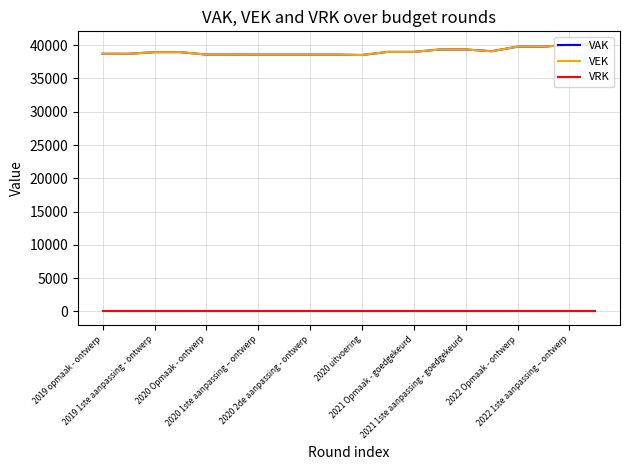

True or false: VAK and VRK cross at least once.

False